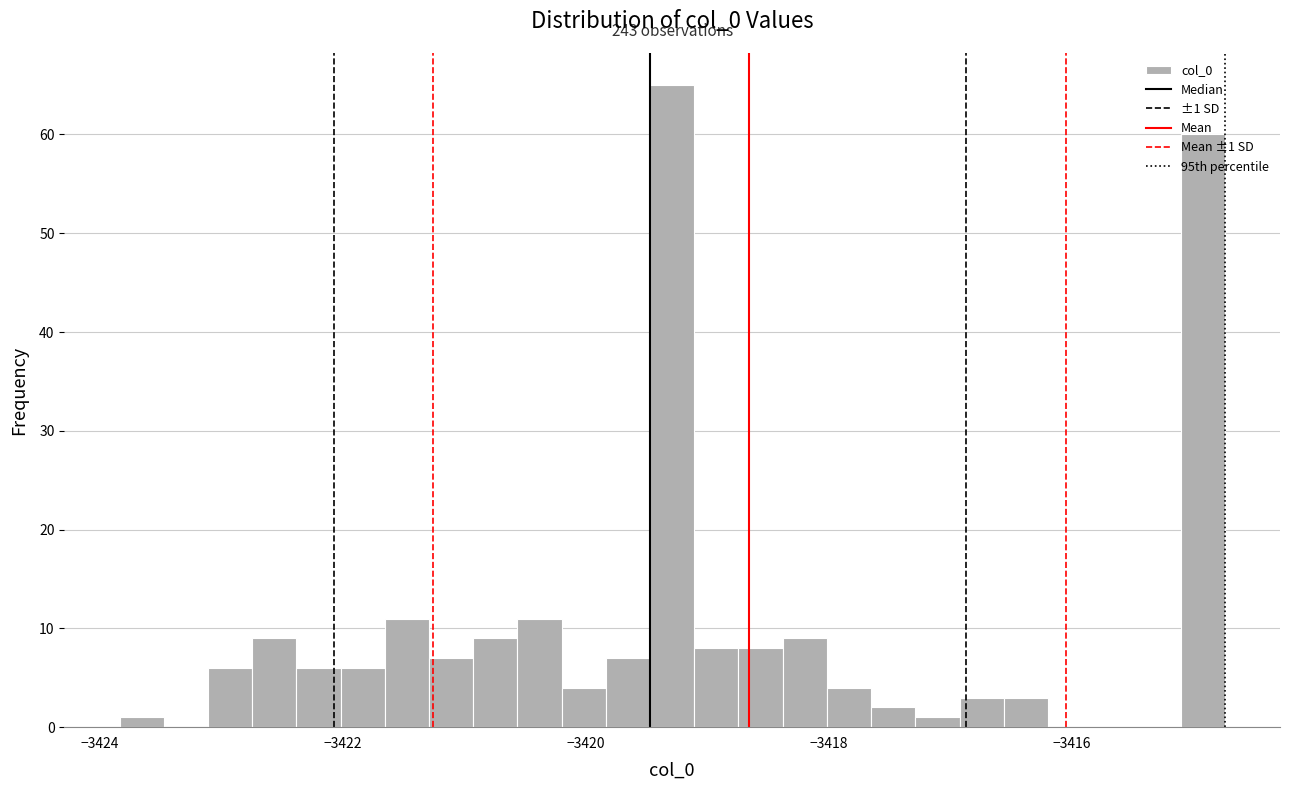

Read against the x-axis, roughly where is the centre of the tallest bar?

-3419.2